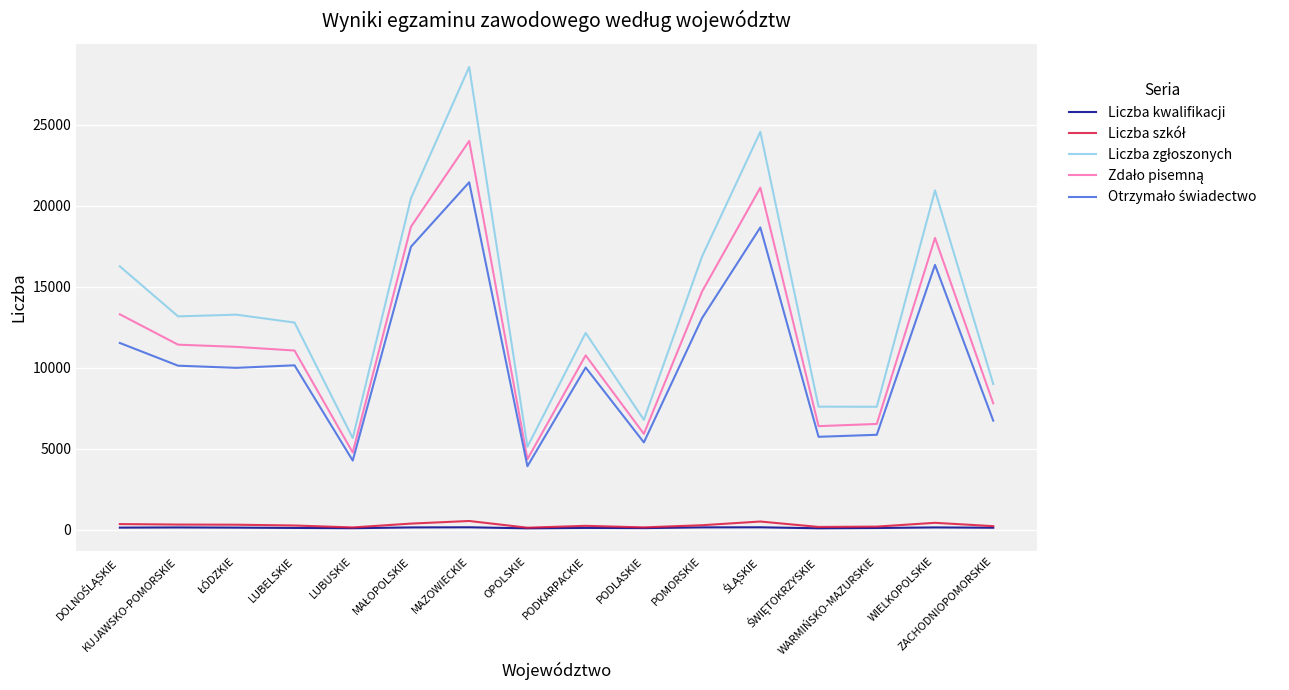

What is the maximum value shown in the chart?

28561